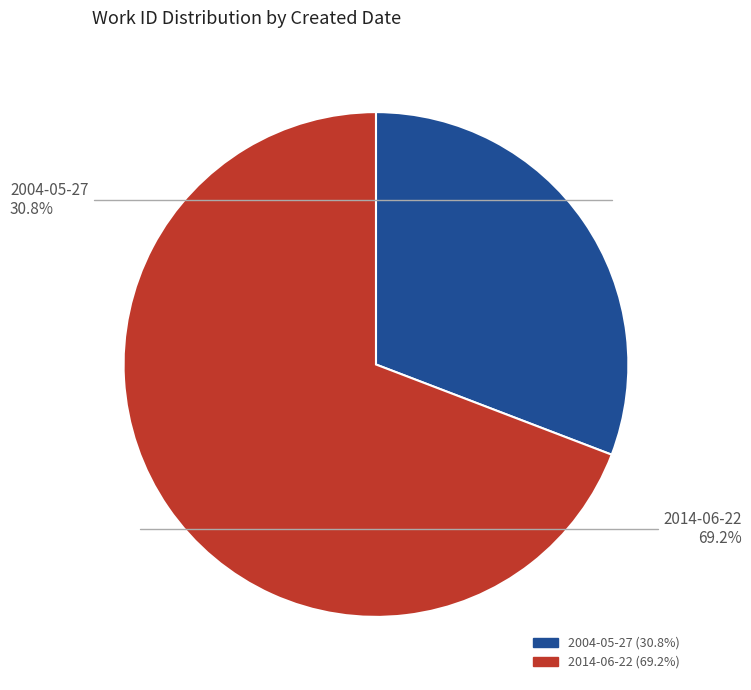

Which category has the biggest portion of the pie?

2014-06-22